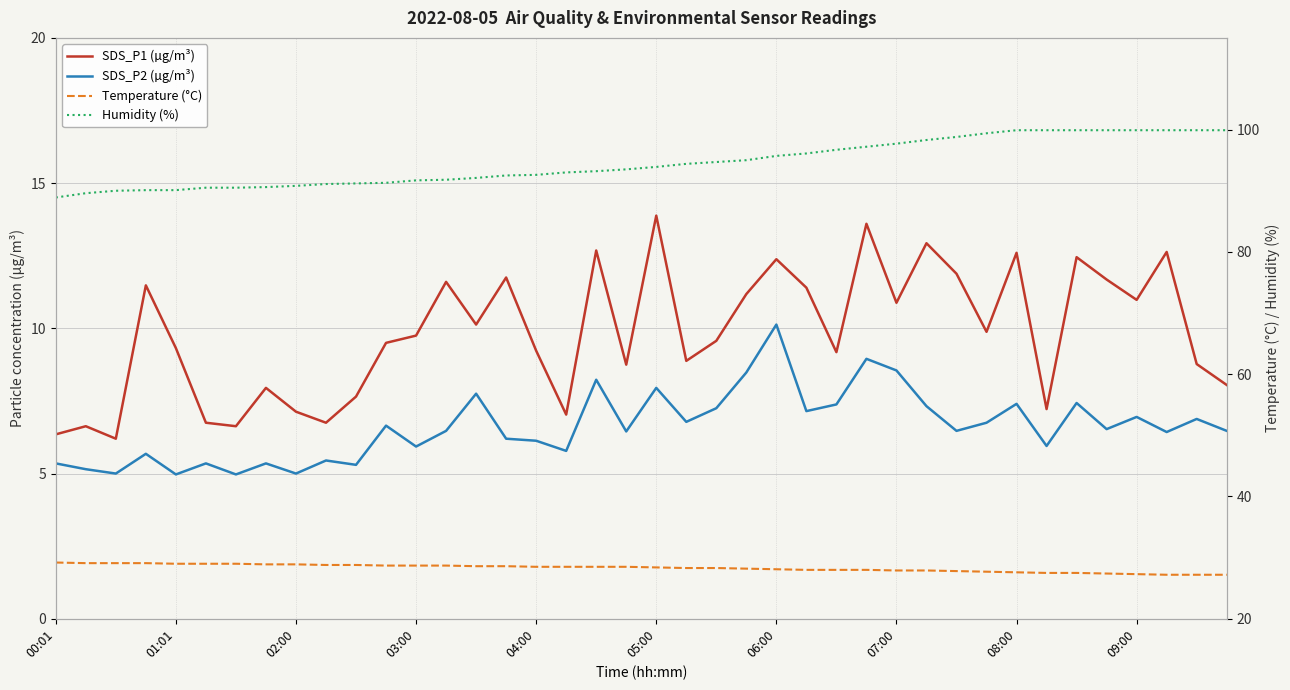

The Temperature (°C) series shows 39.7 at 27. True or false?

False